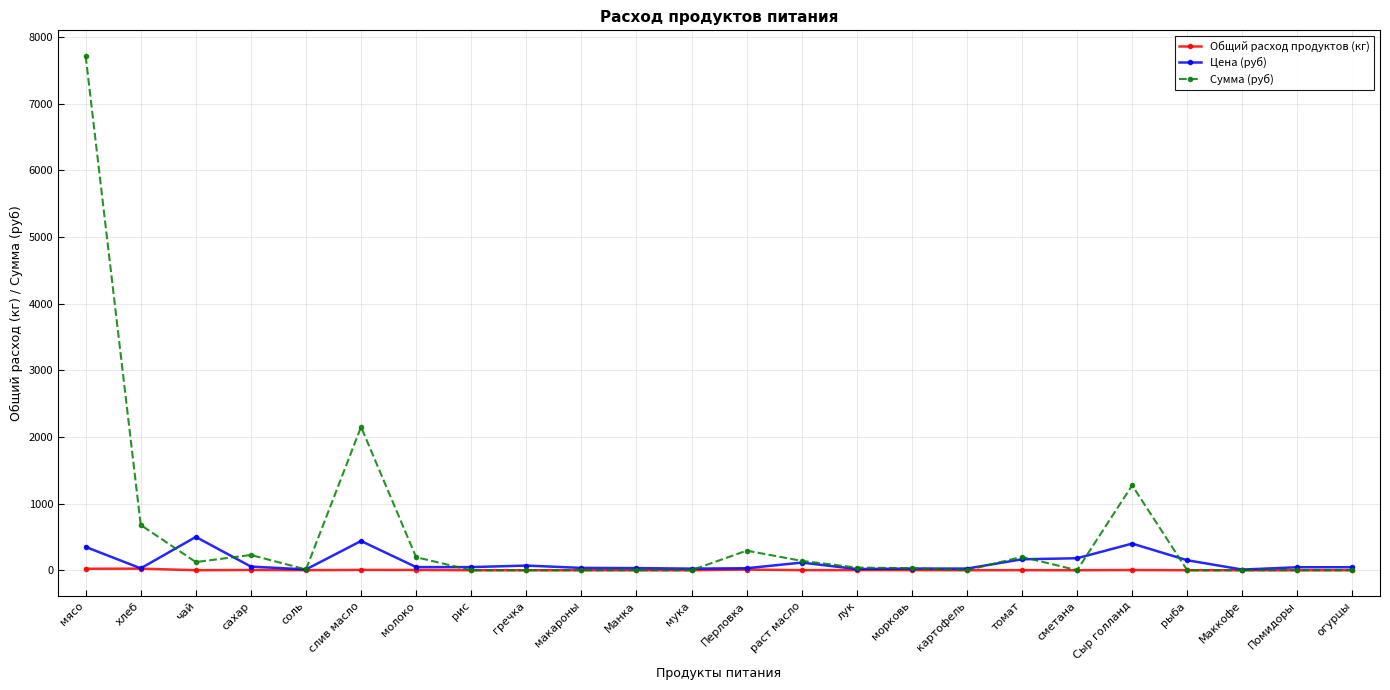

What is the highest value of the Цена (руб) series?

500.0